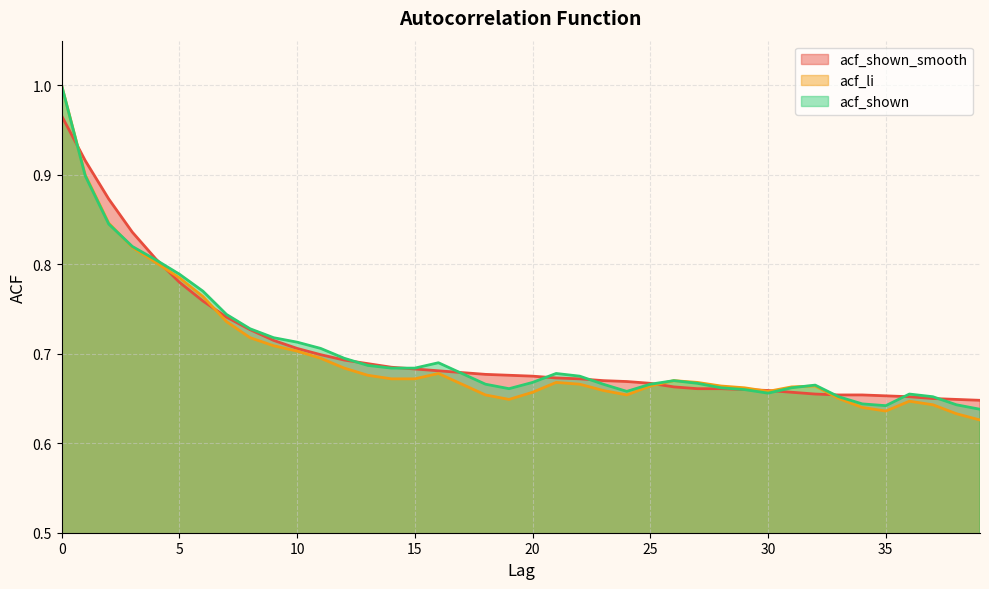

The acf_shown_smooth series shows 1.5 at 0. True or false?

False